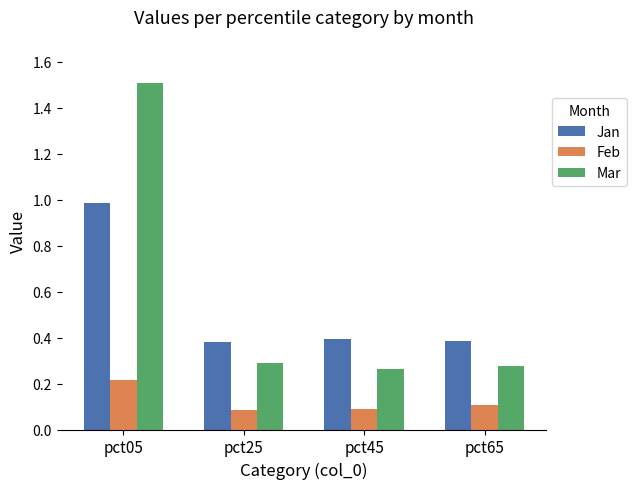

What are all the series names shown in the legend?

Jan, Feb, Mar